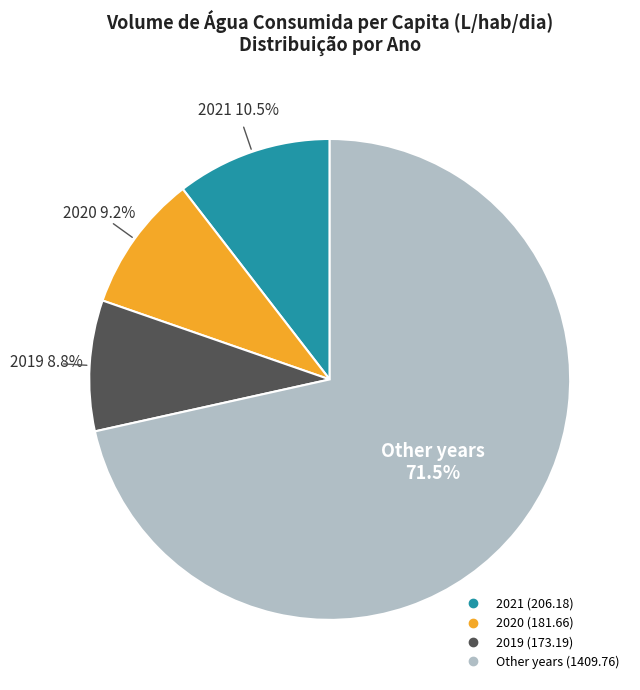

Is there any slice that represents more than half of the pie?

Yes